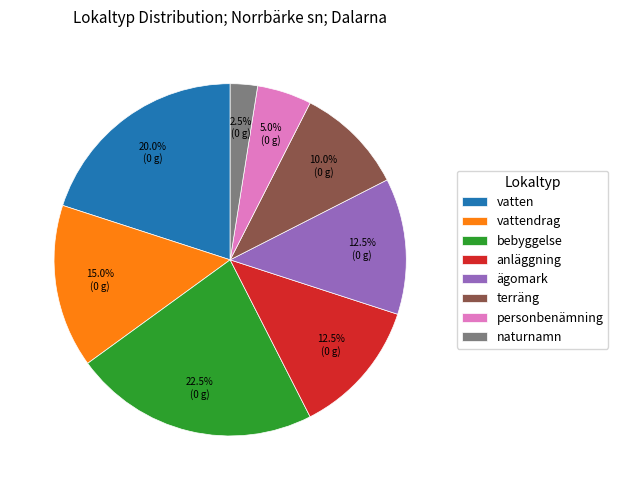

Is the sum of bebyggelse and naturnamn greater than half?

No